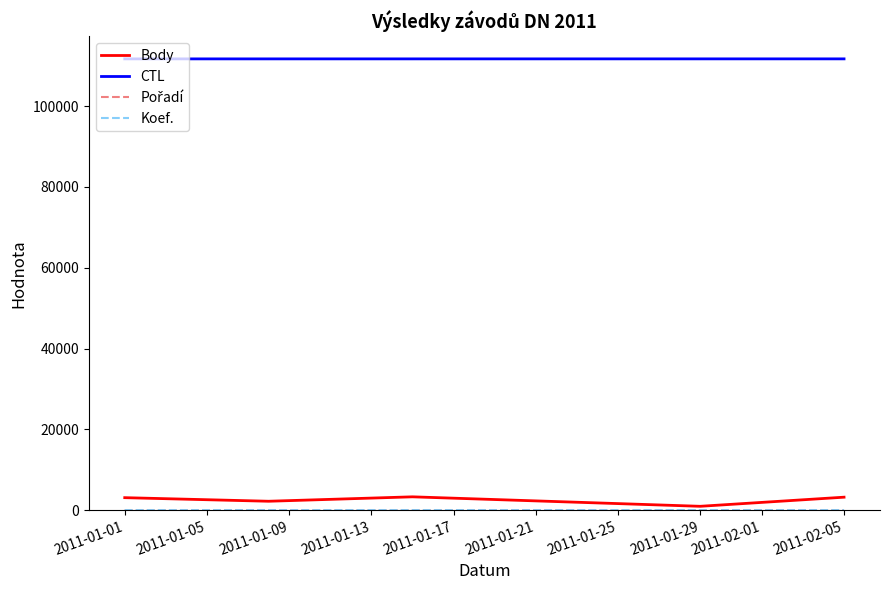

True or false: Body has more than 0 points higher than both neighbors.

True